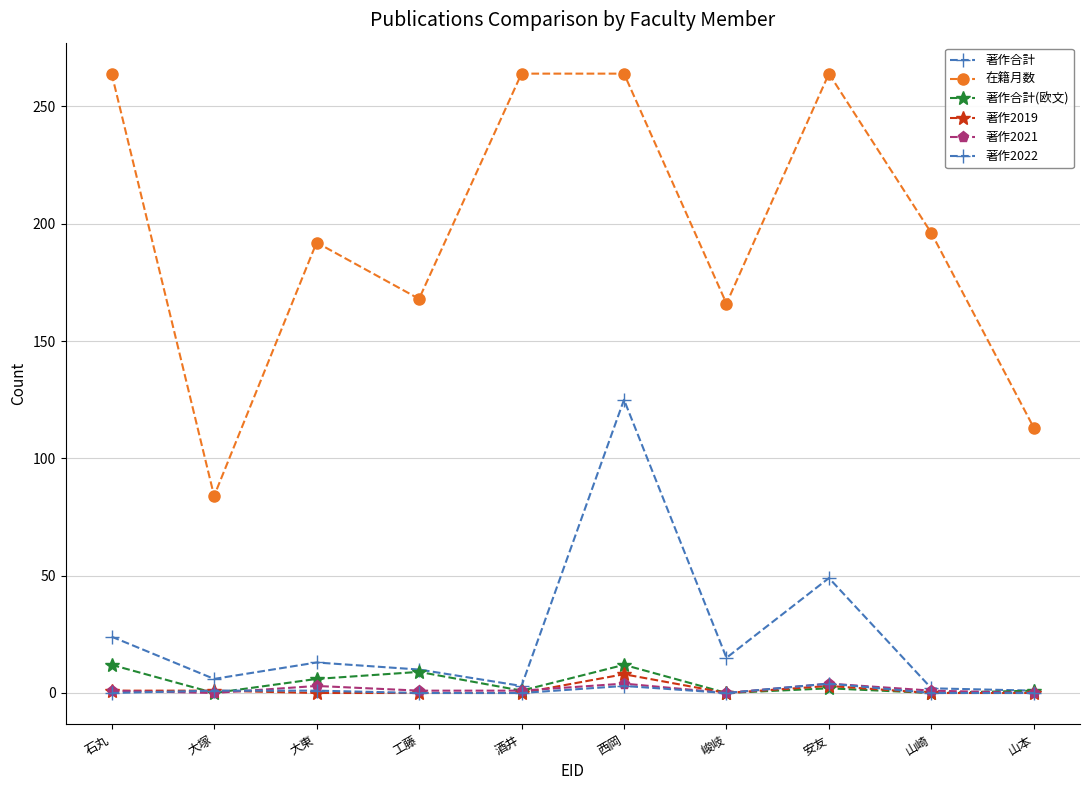

Count the number of categories in the chart.

10